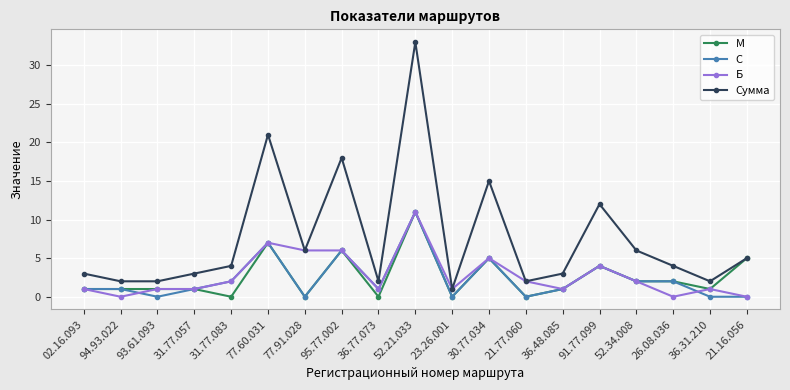

What is the difference between the Сумма values at 36.77.073 and 02.16.093?

1